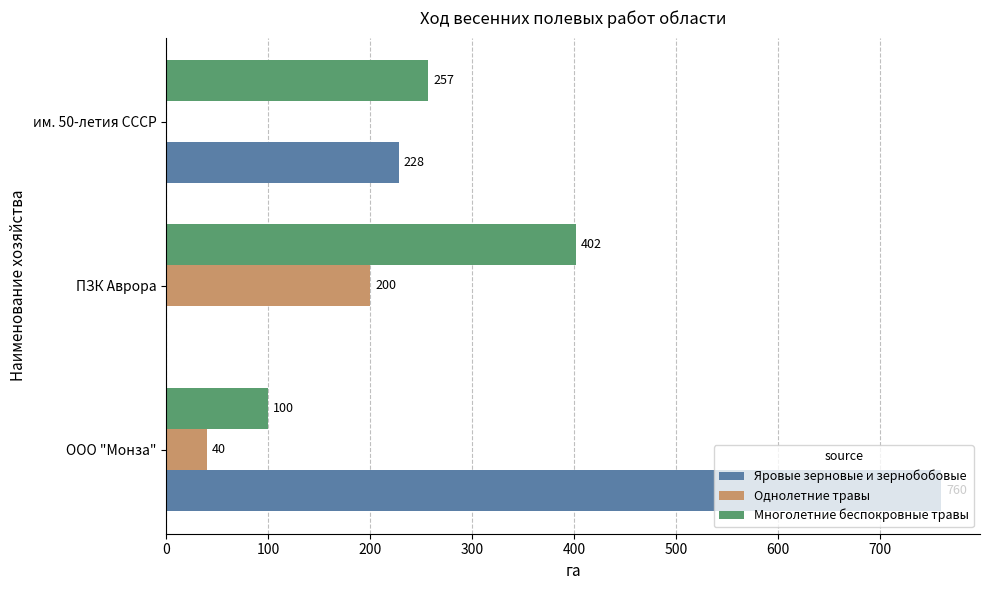

At which label does Многолетние беспокровные травы reach its peak?

ПЗК Аврора